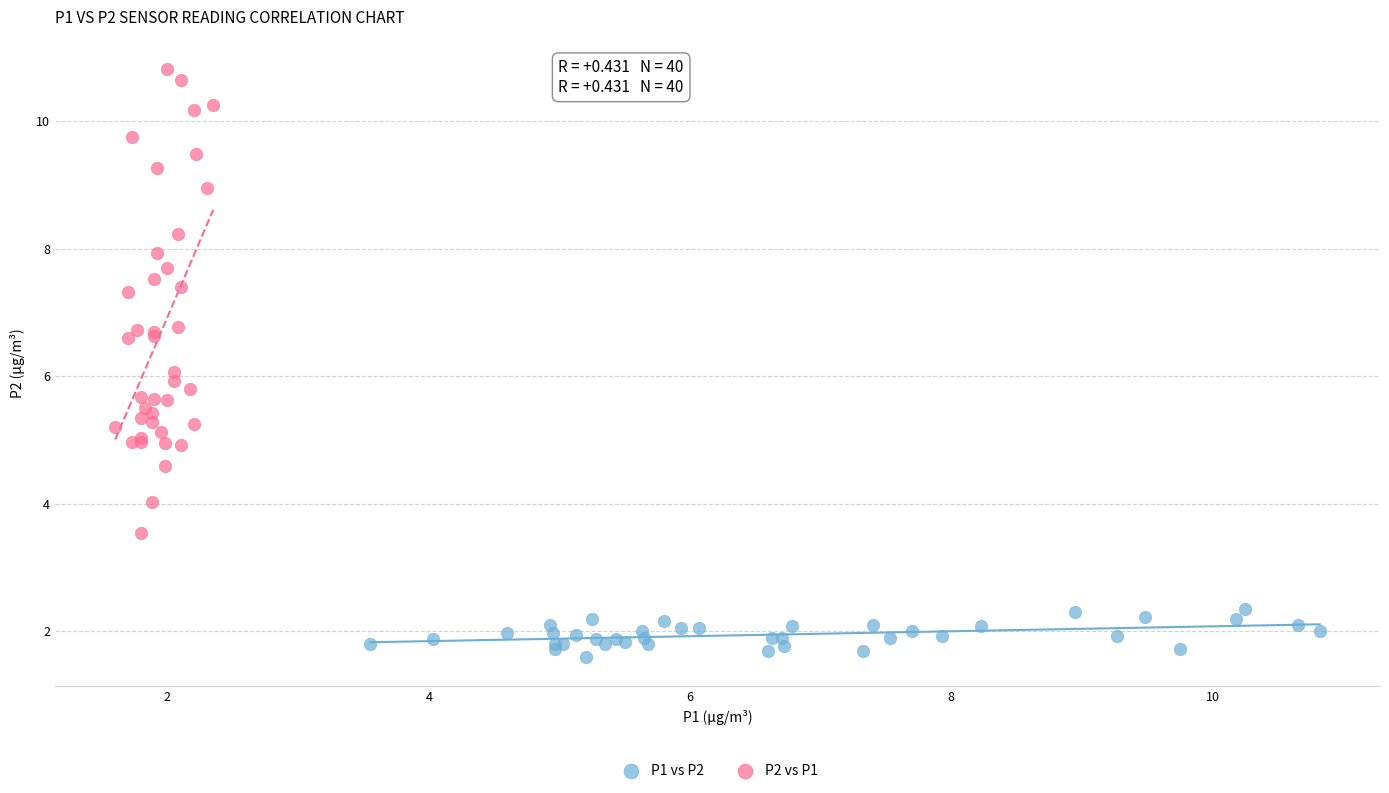

Which series has the widest spread of Y values?

P2 vs P1